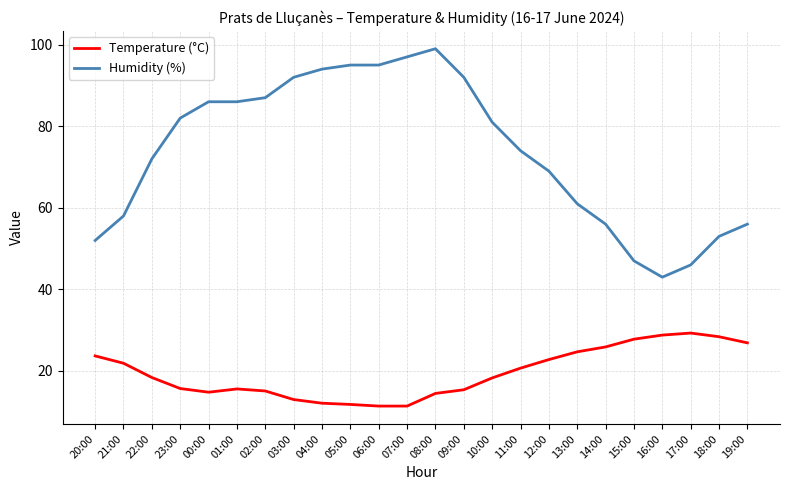

Where is the first local minimum for Temperature (°C)?

00:00